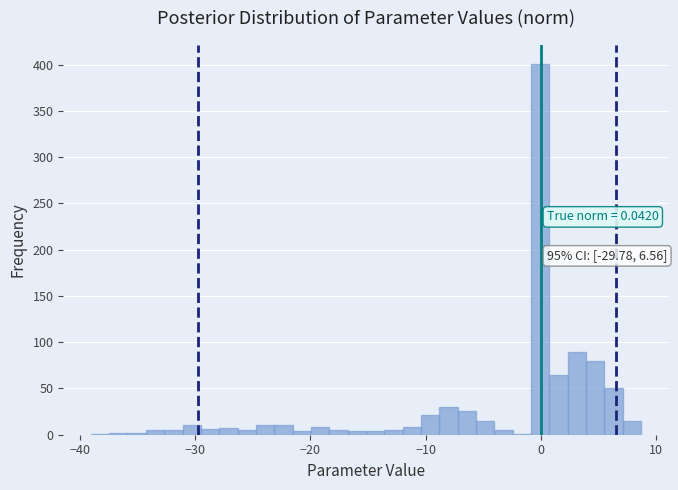

Read against the x-axis, roughly where is the centre of the tallest bar?

0